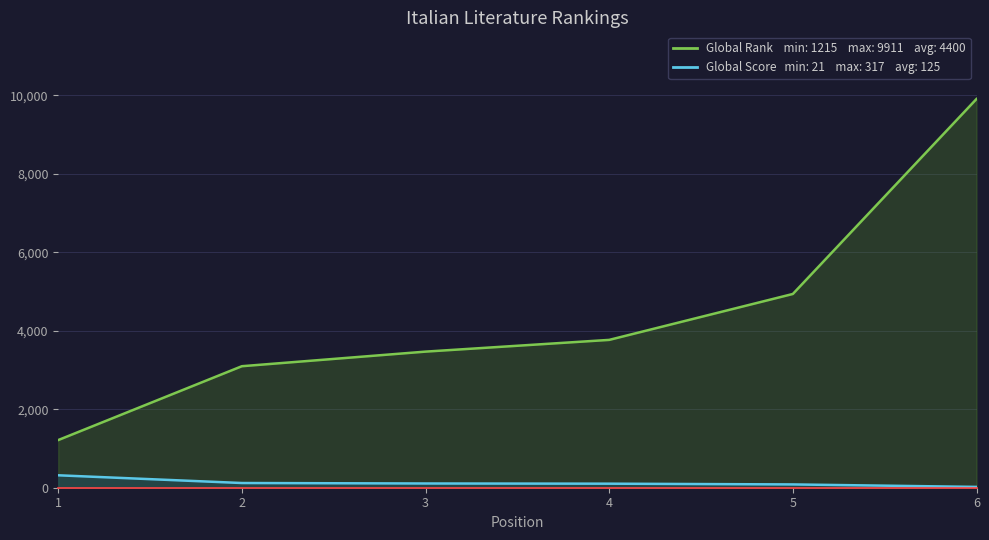

What is the sum of all Global Rank values?

26403